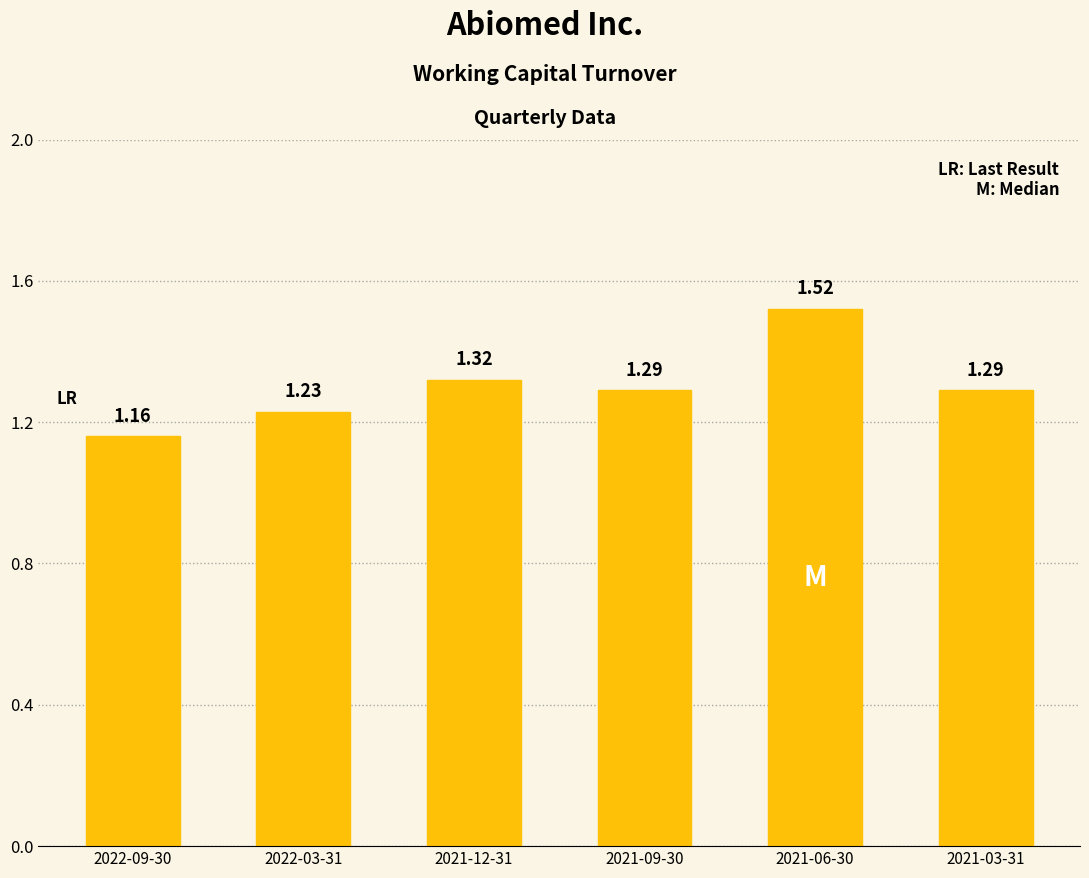

What is the difference between the maximum and minimum values?

0.4